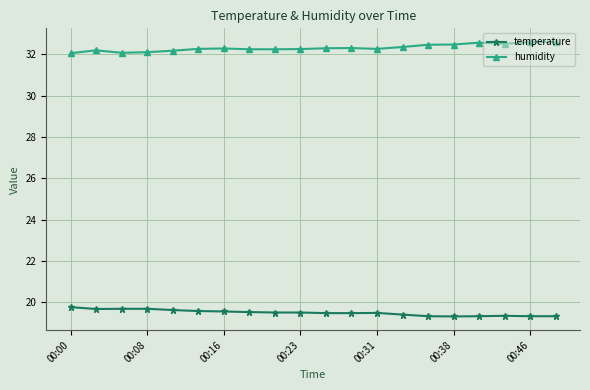

What is the smallest value displayed?

19.3